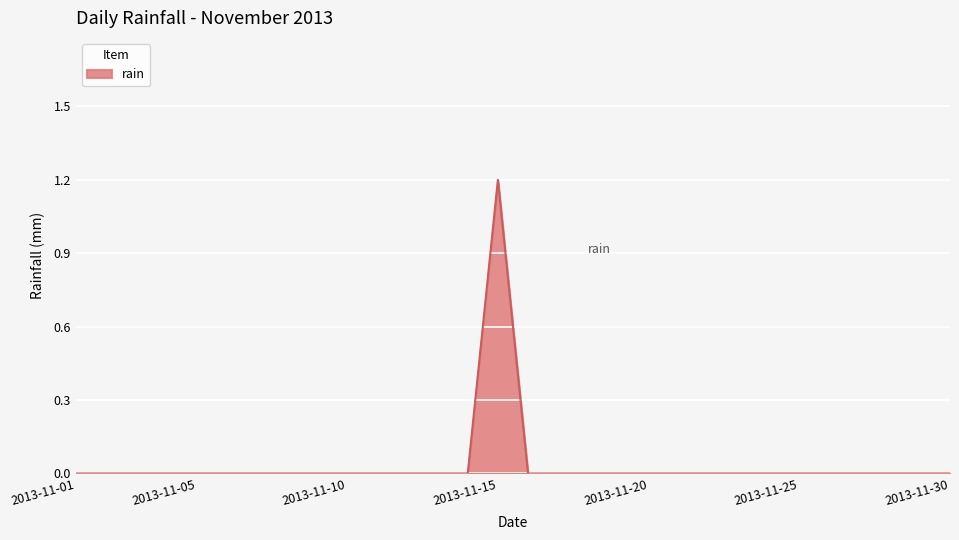

What is the difference between the maximum and minimum values?

1.2